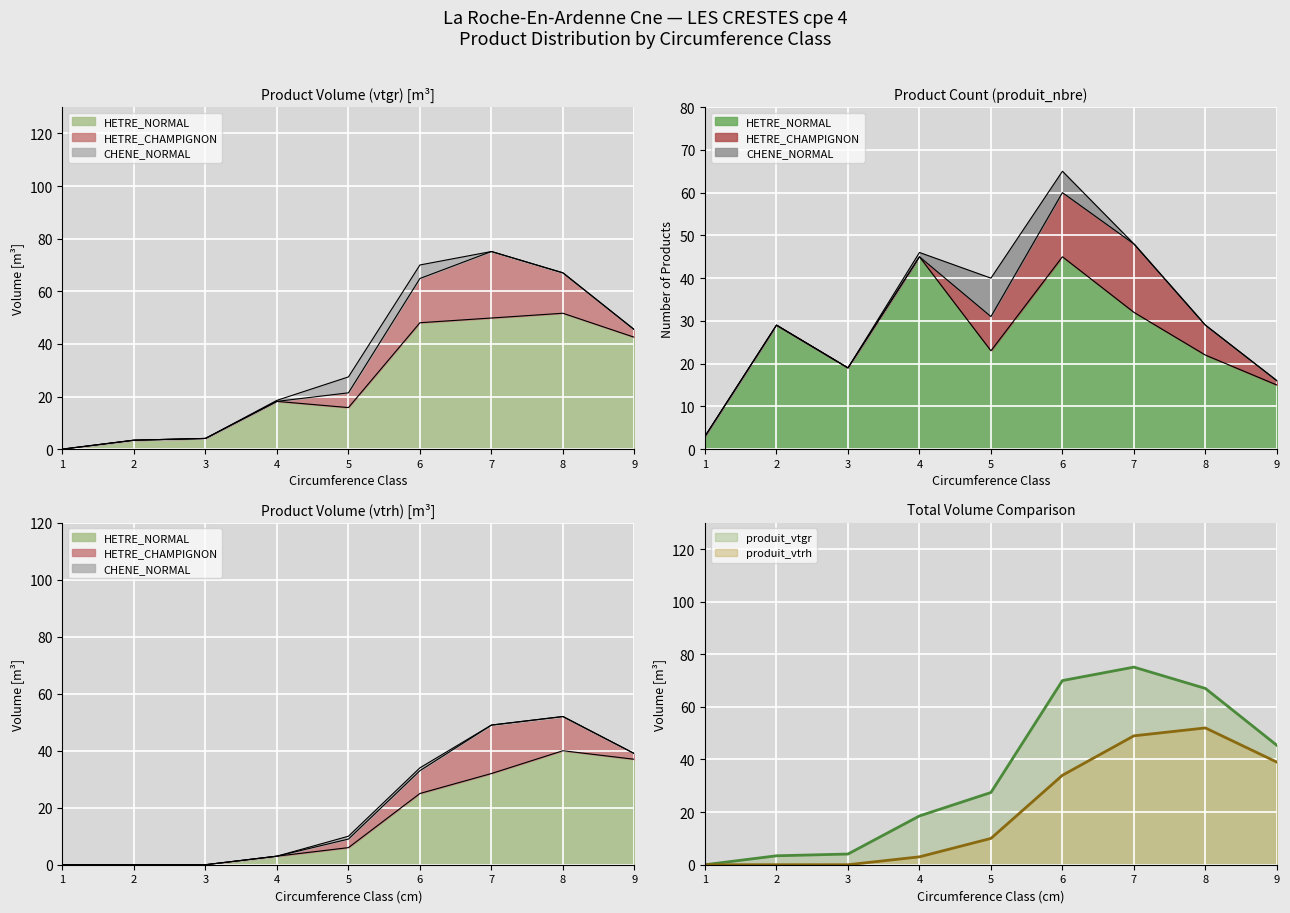

What is the total value across all series at 5?

27.5